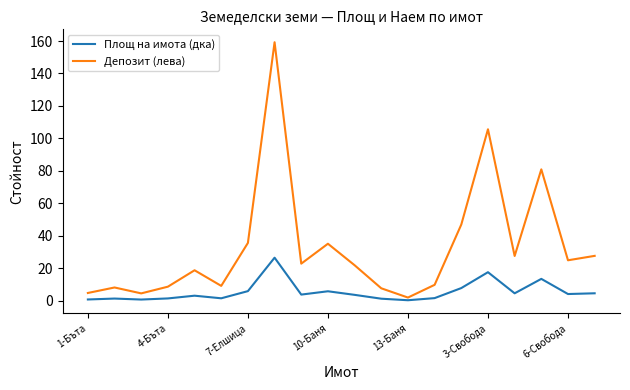

List the series in order of their peak value, highest first.

Депозит (лева), Площ на имота (дка)